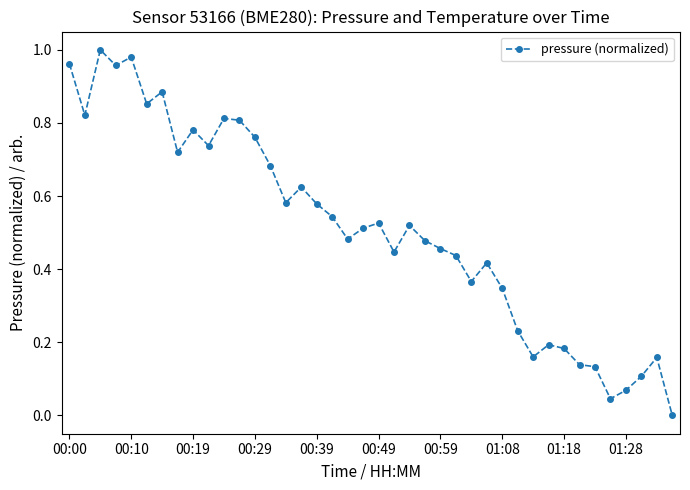

True or false: the data has more than 2 interior local peaks.

True